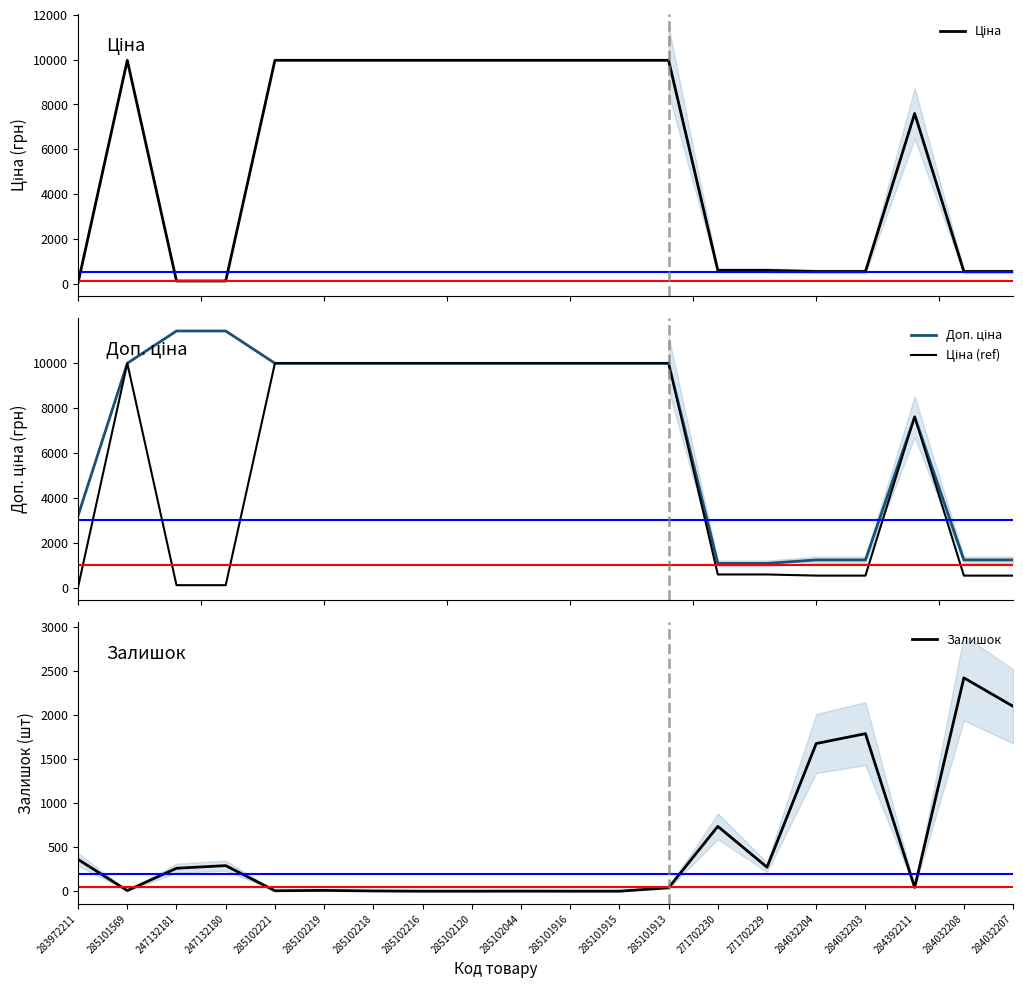

Reading left to right, extract all data points from this chart.

Ціна: 32.0	9975.0	114.1	114.1	9975.0	9975.0	9975.0	9975.0	9975.0	9975.0	9975.0	9975.0	9975.0	589.9	589.9	539.0	539.0	7596.5	539.0	539.0
Доп. ціна: 3205.0	9975.0	11410.0	11410.0	9975.0	9975.0	9975.0	9975.0	9975.0	9975.0	9975.0	9975.0	9975.0	1081.7	1081.7	1235.4	1235.4	7596.5	1235.4	1235.4
Ціна (ref): 32.0	9975.0	114.1	114.1	9975.0	9975.0	9975.0	9975.0	9975.0	9975.0	9975.0	9975.0	9975.0	589.9	589.9	539.0	539.0	7596.5	539.0	539.0
Залишок: 360.0	7.0	260.0	290.0	5.0	9.0	3.0	0.0	0.0	1.0	0.0	0.0	39.0	735.0	272.0	1674.0	1786.0	43.0	2419.0	2096.0